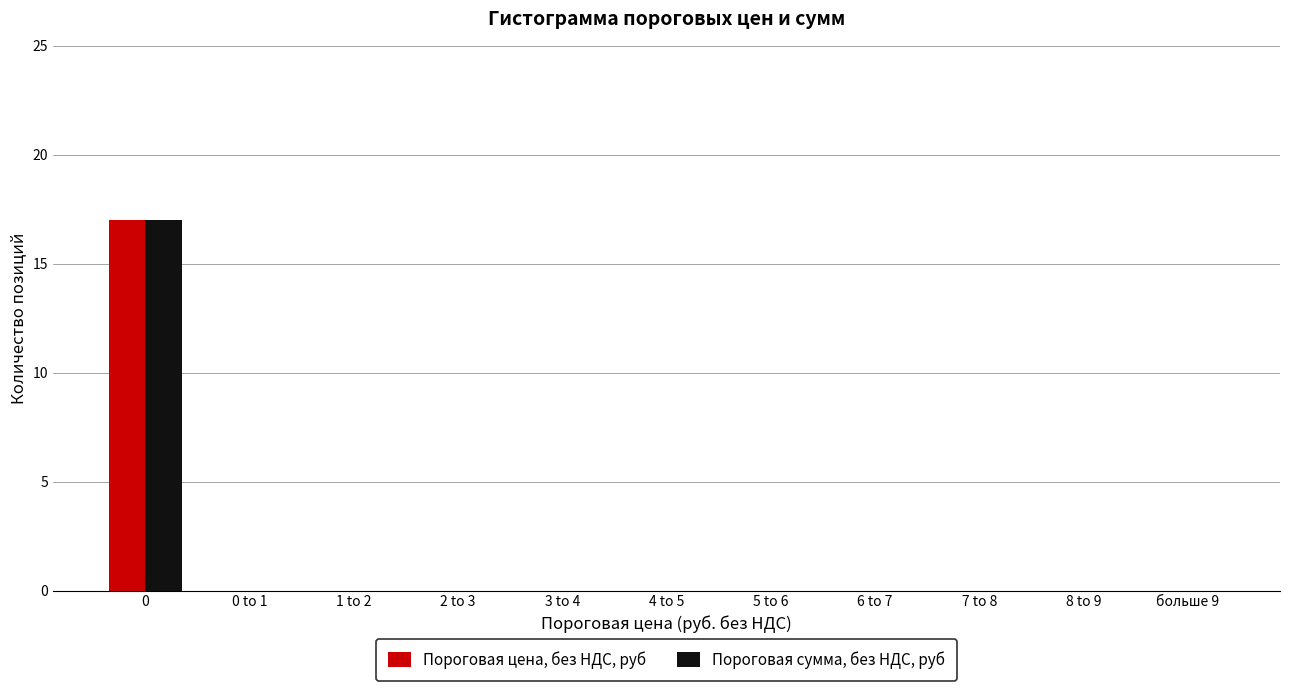

Reading left to right, list all the values displayed in this chart.

Пороговая цена, без НДС, руб: 0=17	0 to 1=0	1 to 2=0	2 to 3=0	3 to 4=0	4 to 5=0	5 to 6=0	6 to 7=0	7 to 8=0	8 to 9=0	больше 9=0
Пороговая сумма, без НДС, руб: 0=17	0 to 1=0	1 to 2=0	2 to 3=0	3 to 4=0	4 to 5=0	5 to 6=0	6 to 7=0	7 to 8=0	8 to 9=0	больше 9=0